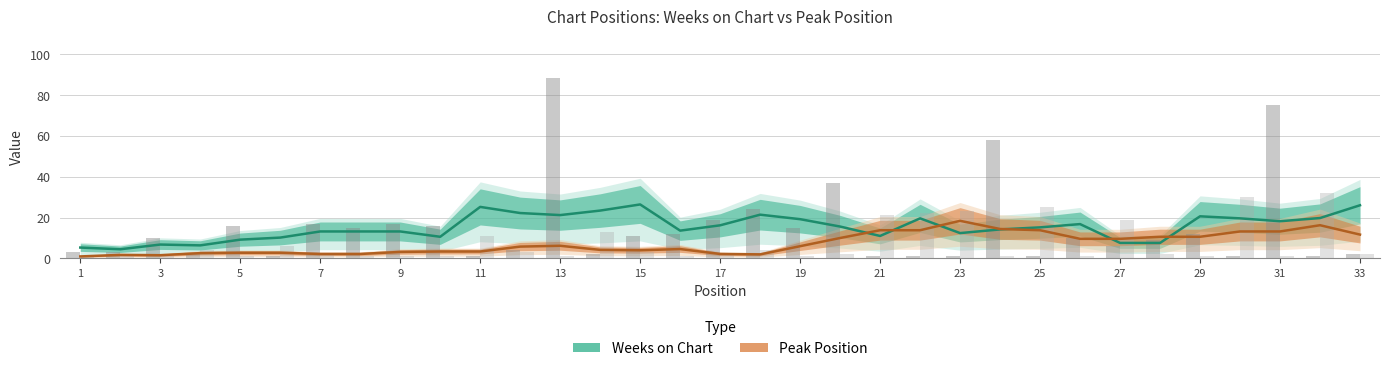

How many groups of bars are there?

33